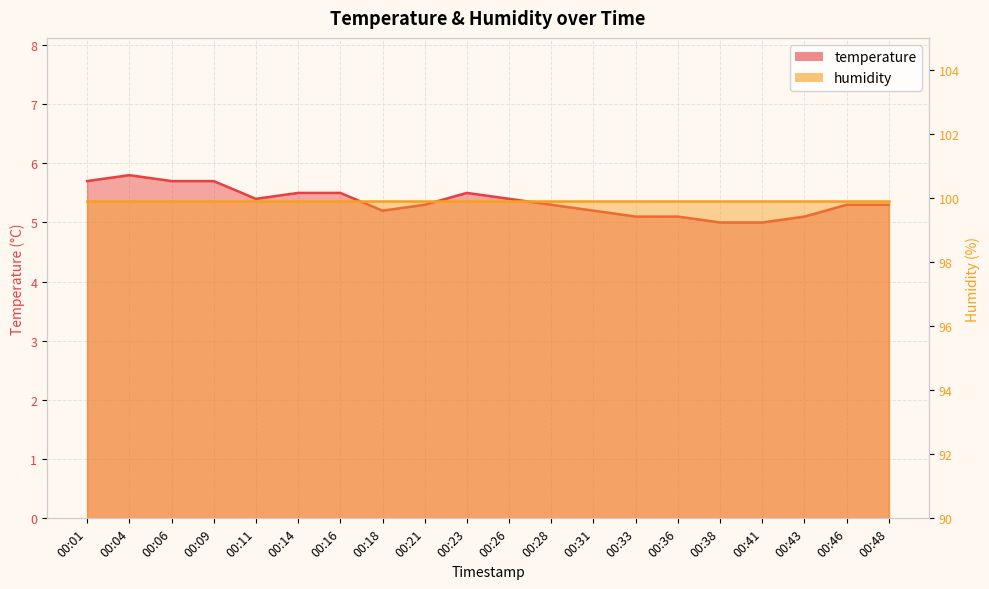

Reading left to right, extract all data points from this chart.

00:01=5.7	00:04=5.8	00:06=5.7	00:09=5.7	00:11=5.4	00:14=5.5	00:16=5.5	00:18=5.2	00:21=5.3	00:23=5.5	00:26=5.4	00:28=5.3	00:31=5.2	00:33=5.1	00:36=5.1	00:38=5.0	00:41=5.0	00:43=5.1	00:46=5.3	00:48=5.3